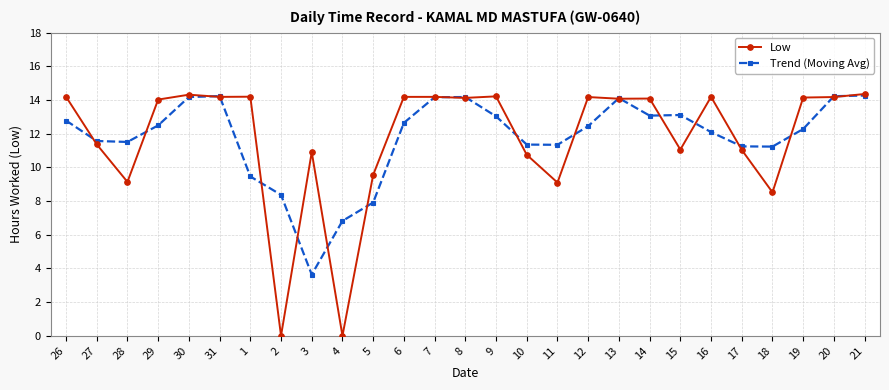

At 2, list the series in order from largest to smallest.

Trend (Moving Avg), Low